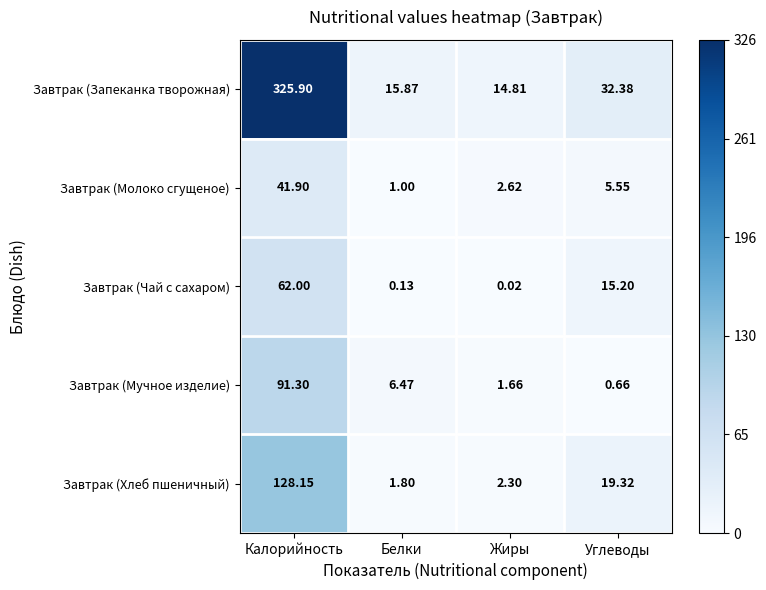

Rank the series at Жиры from lowest to highest value.

Завтрак (Чай с сахаром), Завтрак (Мучное изделие), Завтрак (Хлеб пшеничный), Завтрак (Молоко сгущеное), Завтрак (Запеканка творожная)